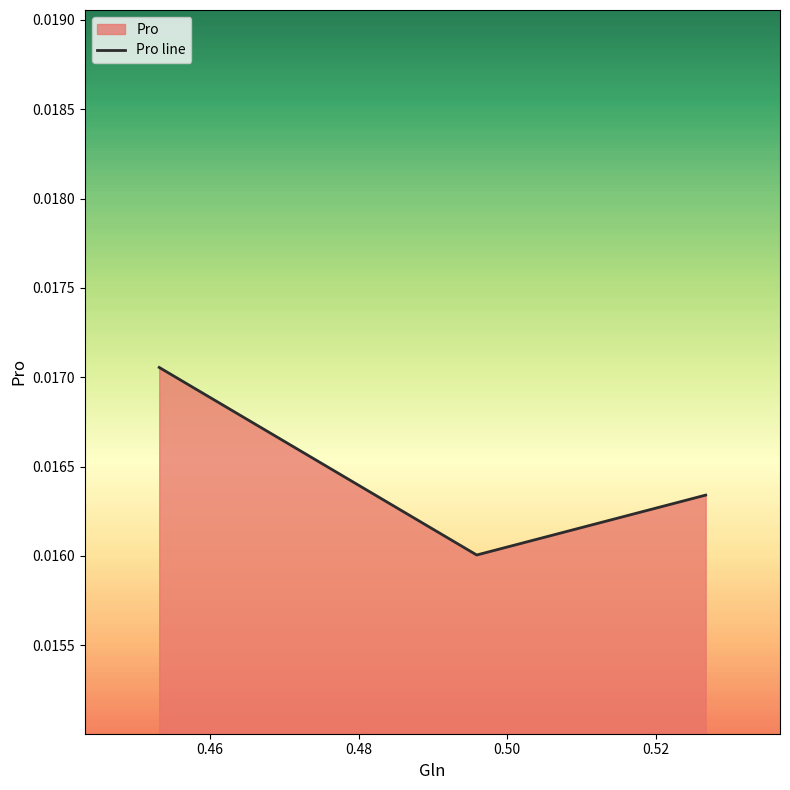

Count the number of categories in the chart.

3